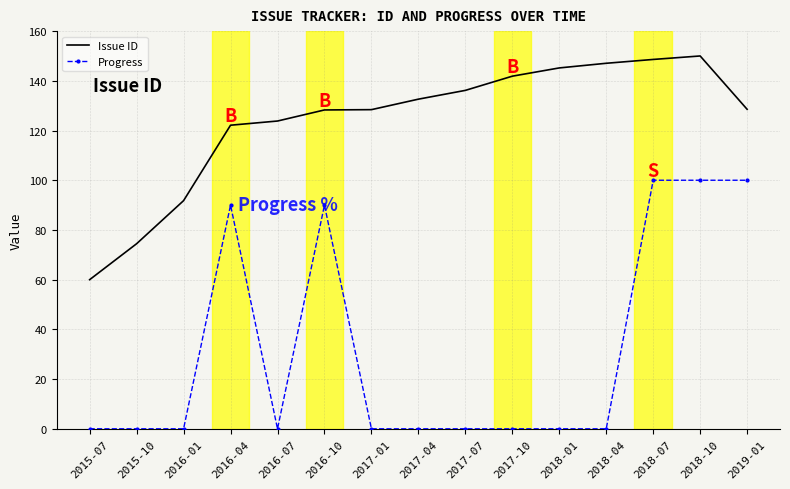

At which label is Issue ID closest to 105?

2016-01